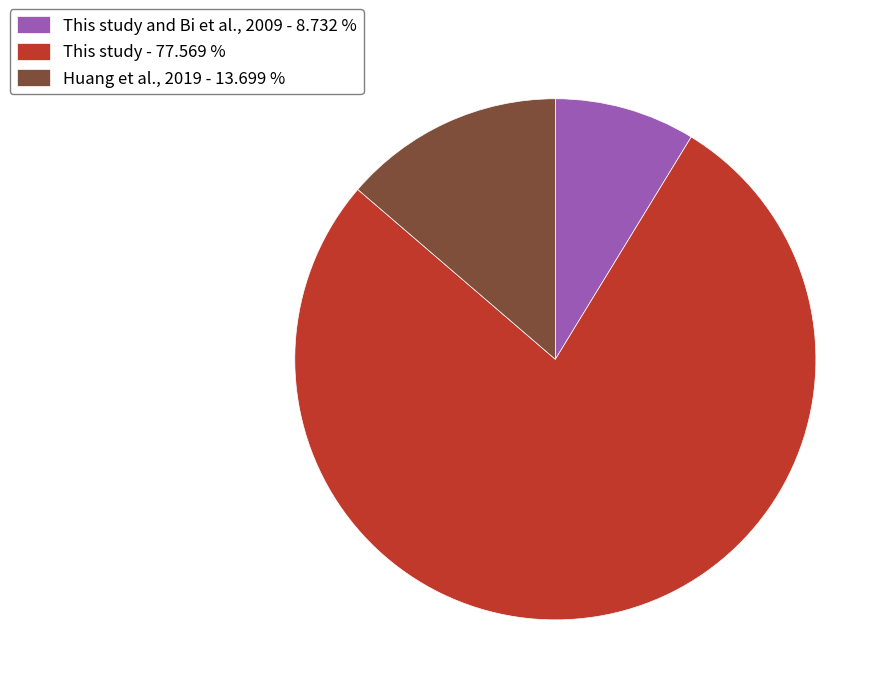

Between This study and Bi et al., 2009 - 8.732 % and Huang et al., 2019 - 13.699 %, which is larger?

Huang et al., 2019 - 13.699 %